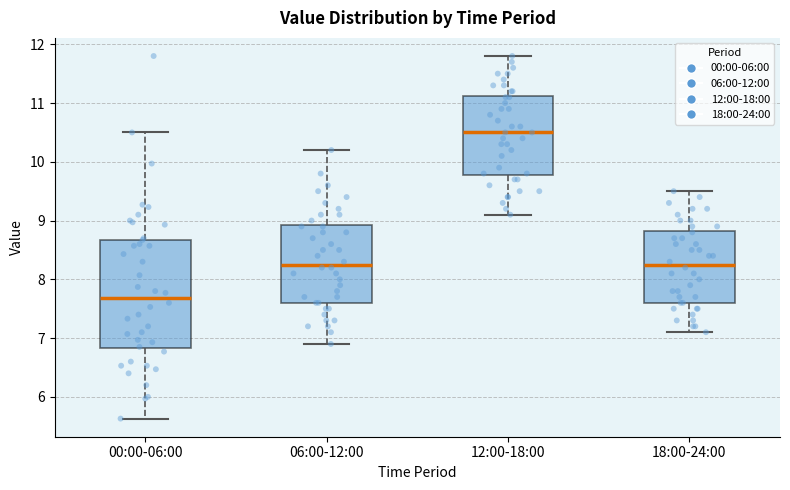

Reading left to right, transcribe this box plot: for each box, give where its median line is, the range the box spans, and where its two whiskers end, as read against the y-axis. The values are not printed on the chart, so give them approximately, as read against the axis.

00:00-06:00: median 7.7, box 6.8 to 8.7, whiskers 5.6 to 10.5
06:00-12:00: median 8.3, box 7.6 to 8.9, whiskers 6.9 to 10.2
12:00-18:00: median 10.5, box 9.8 to 11.1, whiskers 9.1 to 11.8
18:00-24:00: median 8.3, box 7.6 to 8.8, whiskers 7.1 to 9.5